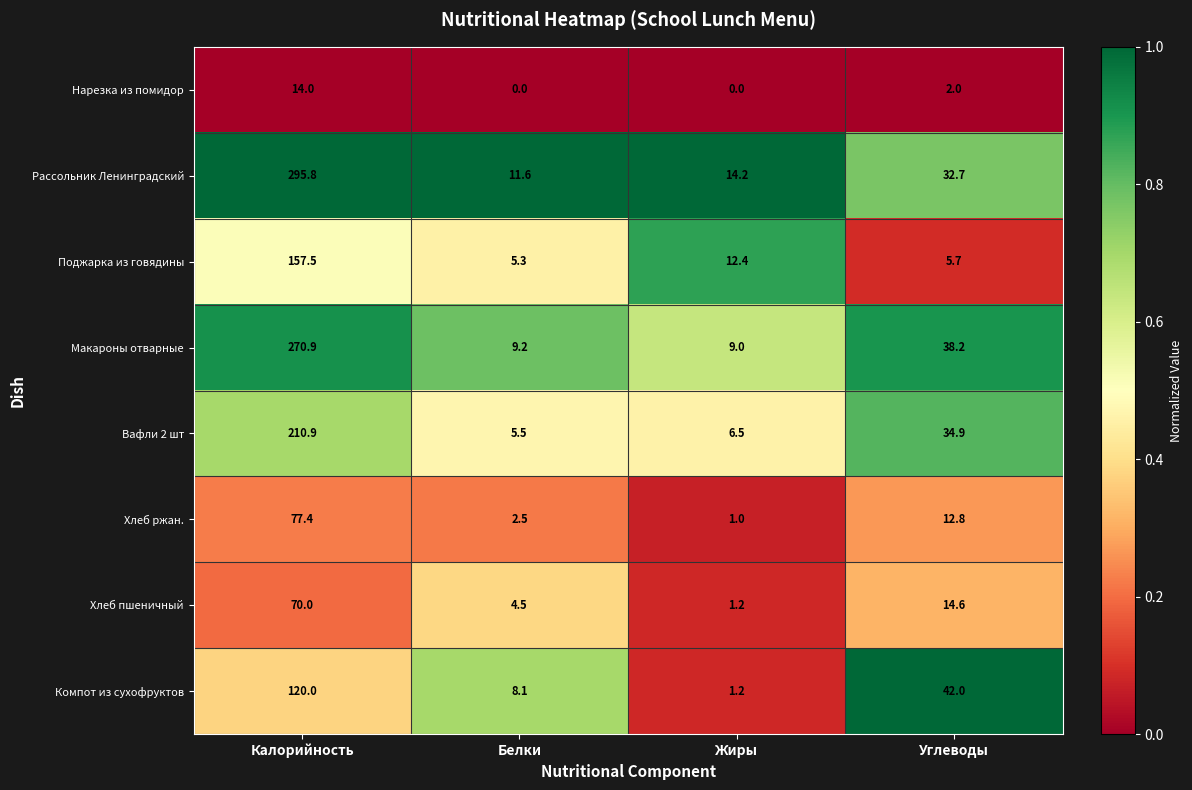

Rank the categories by Компот из сухофруктов value from highest to lowest.

Калорийность, Углеводы, Белки, Жиры